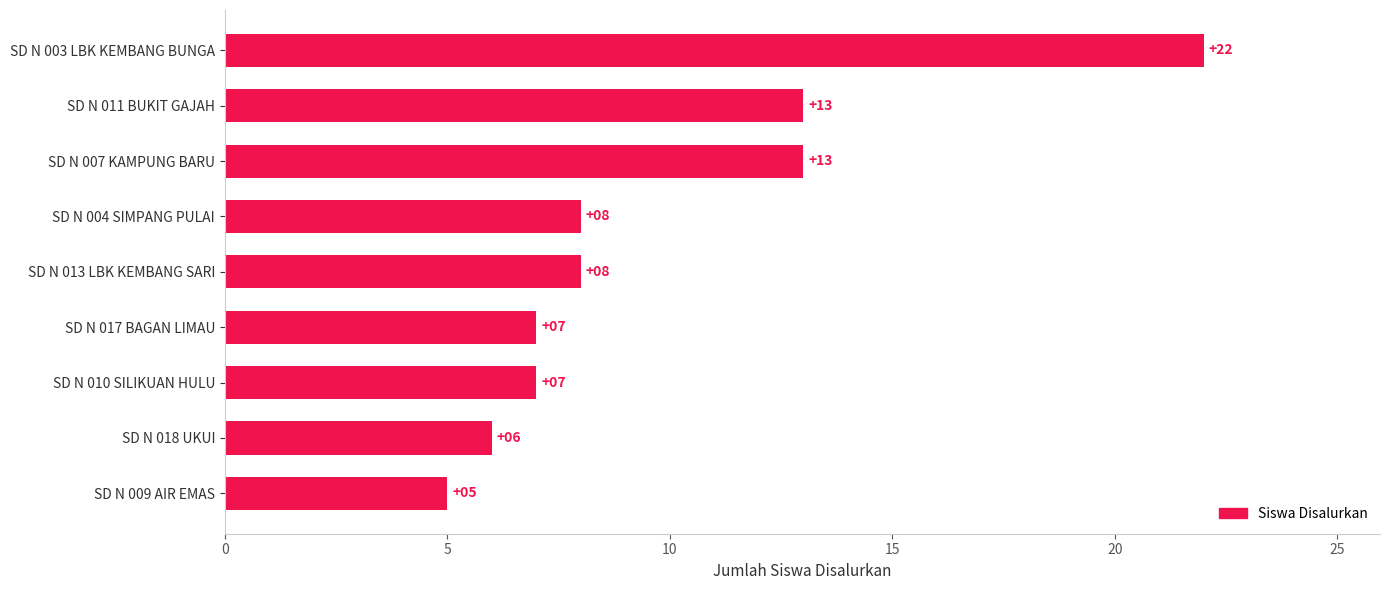

What is the minimum value shown in the chart?

5